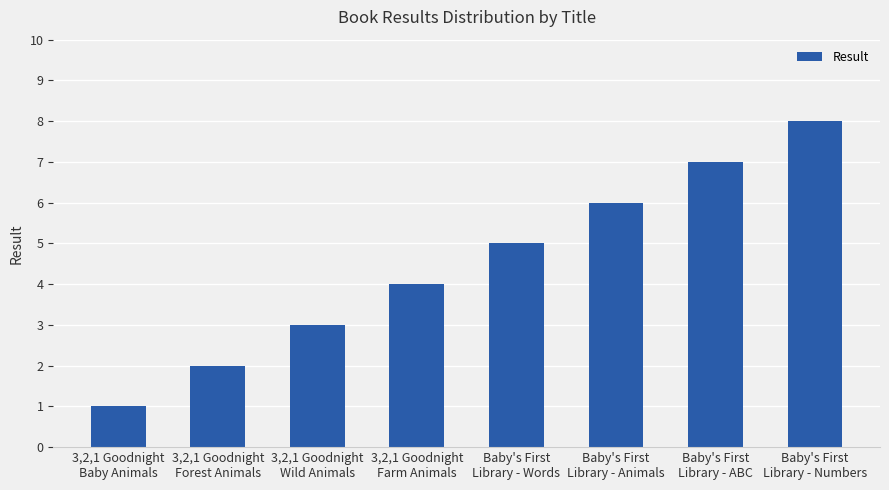

Read the value at Baby's First
Library - Words.

5